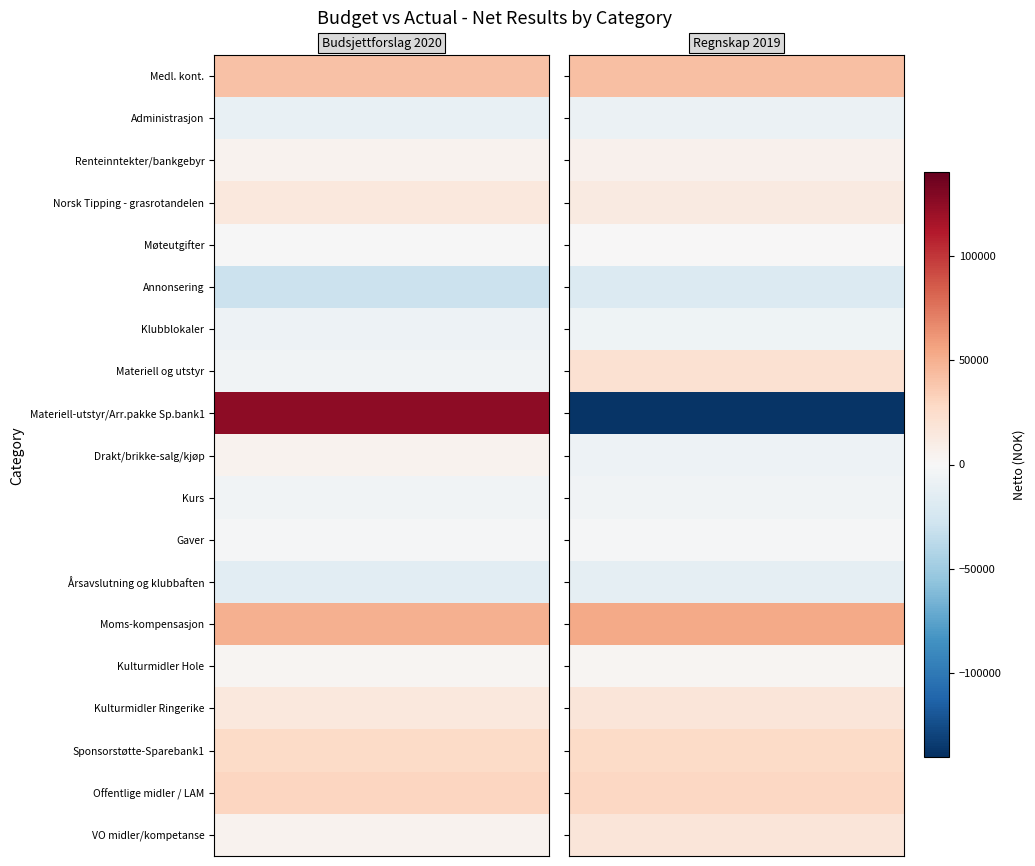

What is the difference between the second highest and minimum values in the Regnskap 2019 series?

179665.5